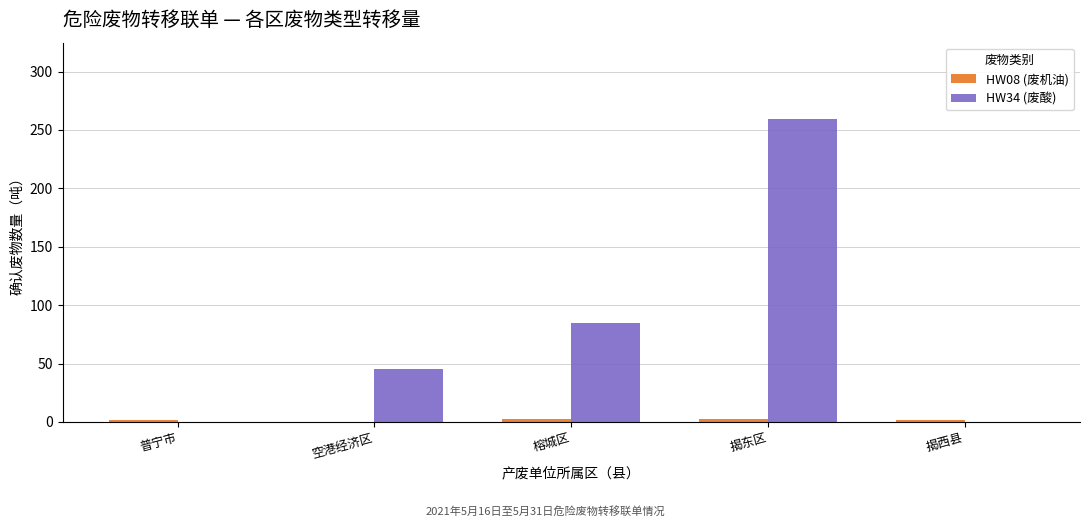

At which category is the sum across all series the highest?

揭东区